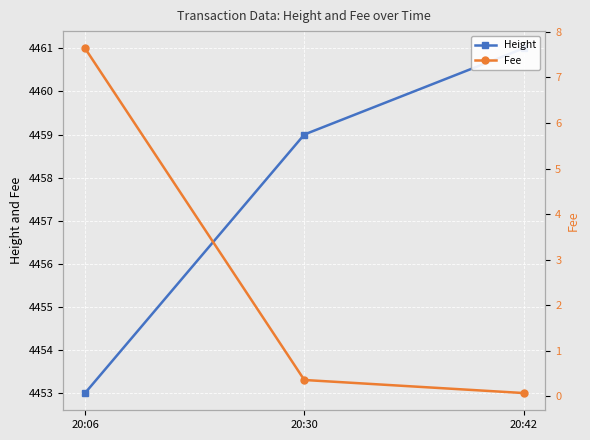

Reading right to left, transcribe all the data shown in this chart.

Height: 4461.0	4459.0	4453.0
Fee: 0.1	0.4	7.6